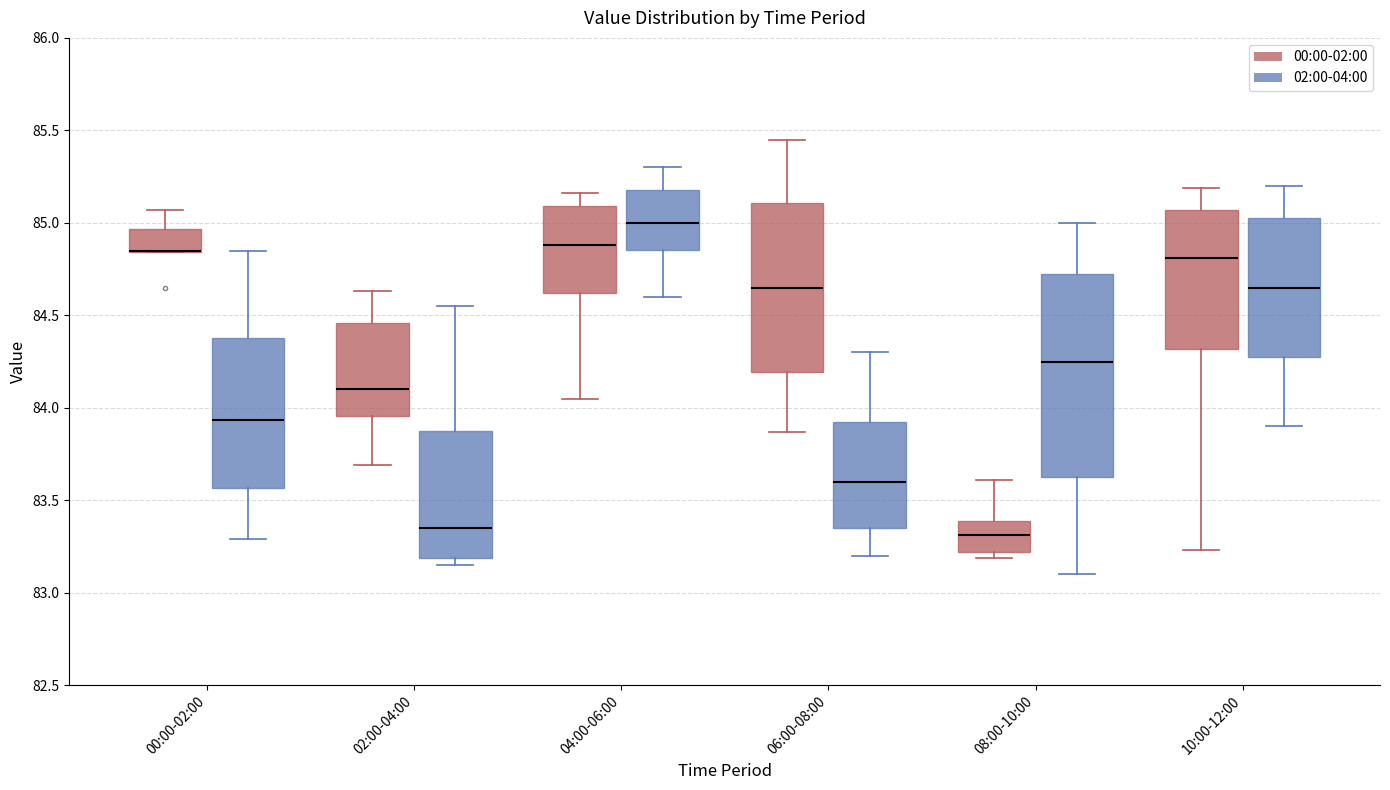

Where is the upper edge of the box for 06:00-08:00 (00:00-02:00) on the y-axis? The values are not printed on the chart, so give them approximately, as read against the axis.

85.10